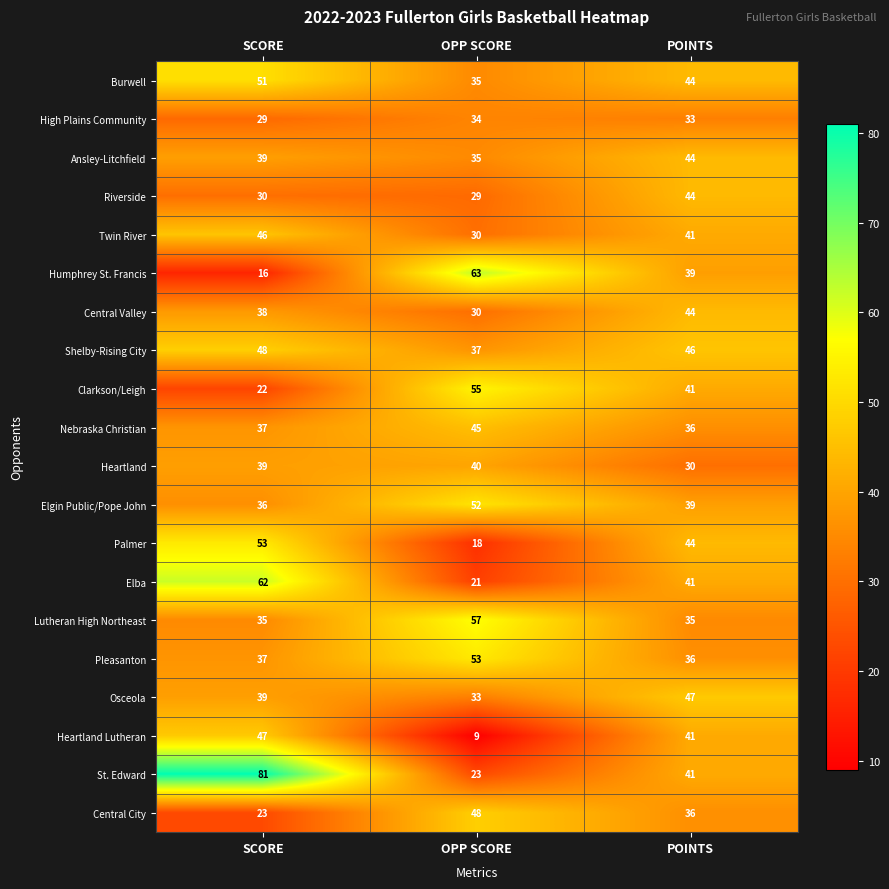

How many data points does each series have?

3